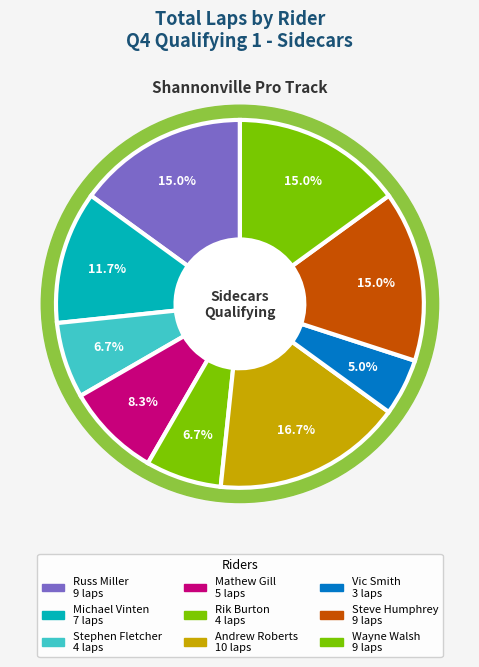

To the nearest percent, what is the average slice percentage?

11%